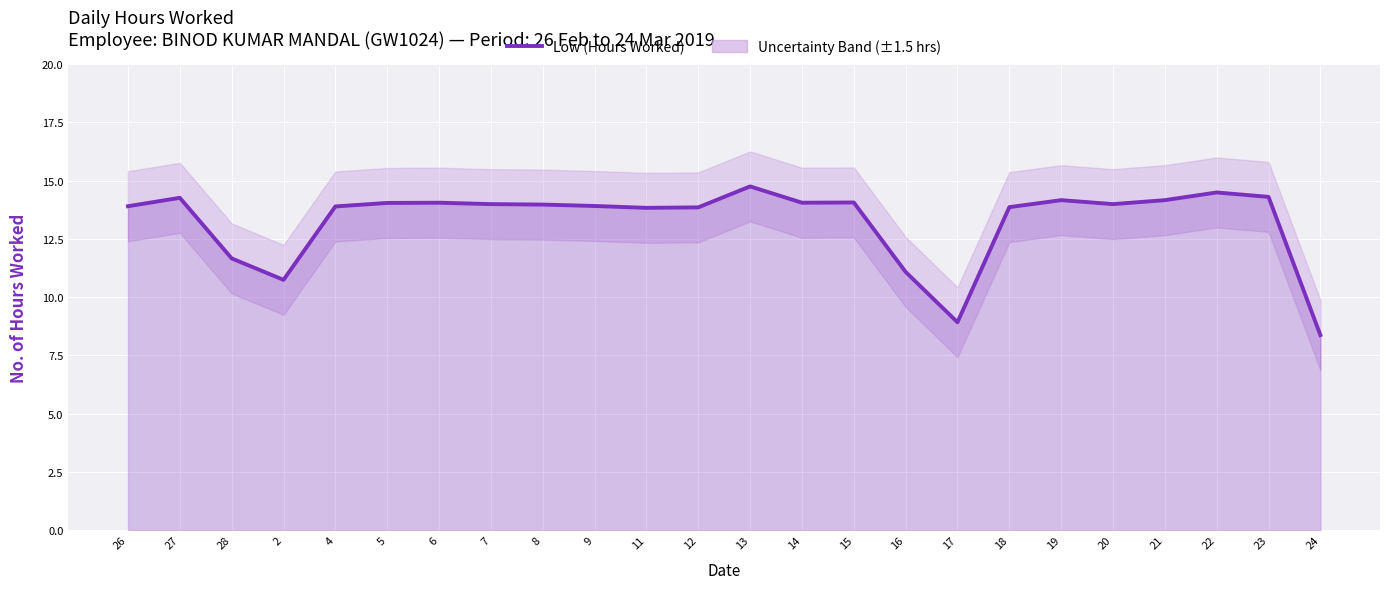

Rank the categories by value from lowest to highest.

24, 17, 2, 16, 28, 11, 12, 18, 4, 26, 9, 8, 7, 20, 5, 6, 14, 15, 19, 21, 27, 23, 22, 13